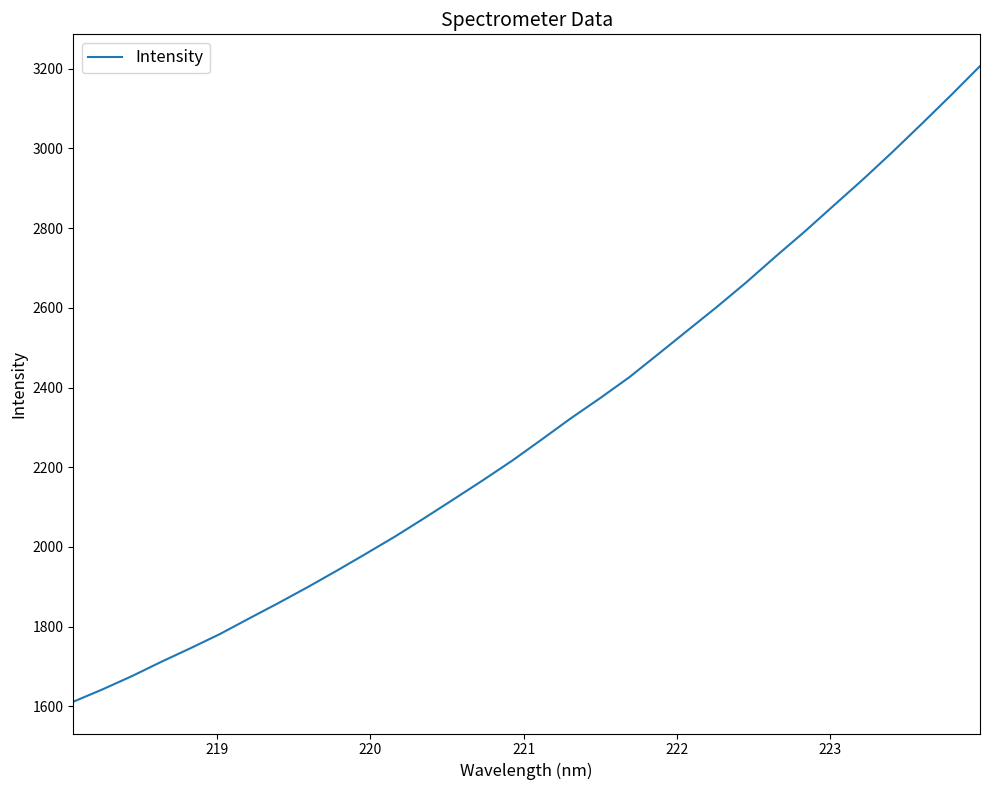

What is the difference between the maximum and minimum values?

1594.8